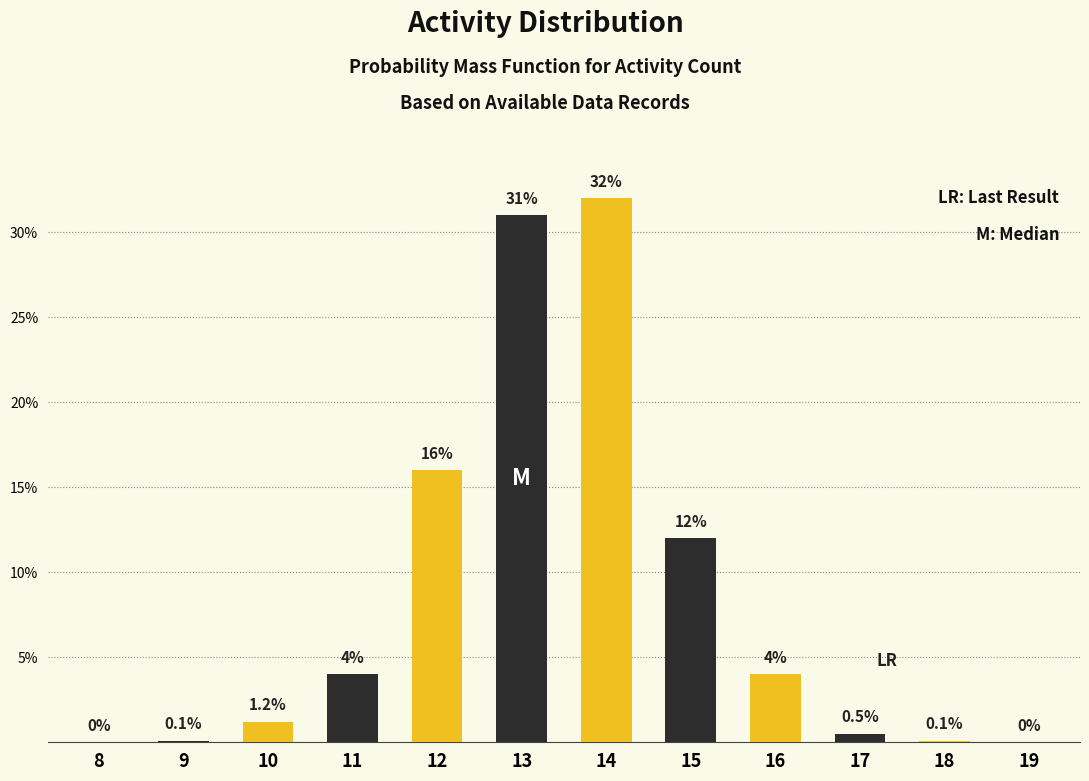

Reading right to left, extract all data points from this chart.

19=0.0	18=0.1	17=0.5	16=4.0	15=12.0	14=32.0	13=31.0	12=16.0	11=4.0	10=1.2	9=0.1	8=0.0